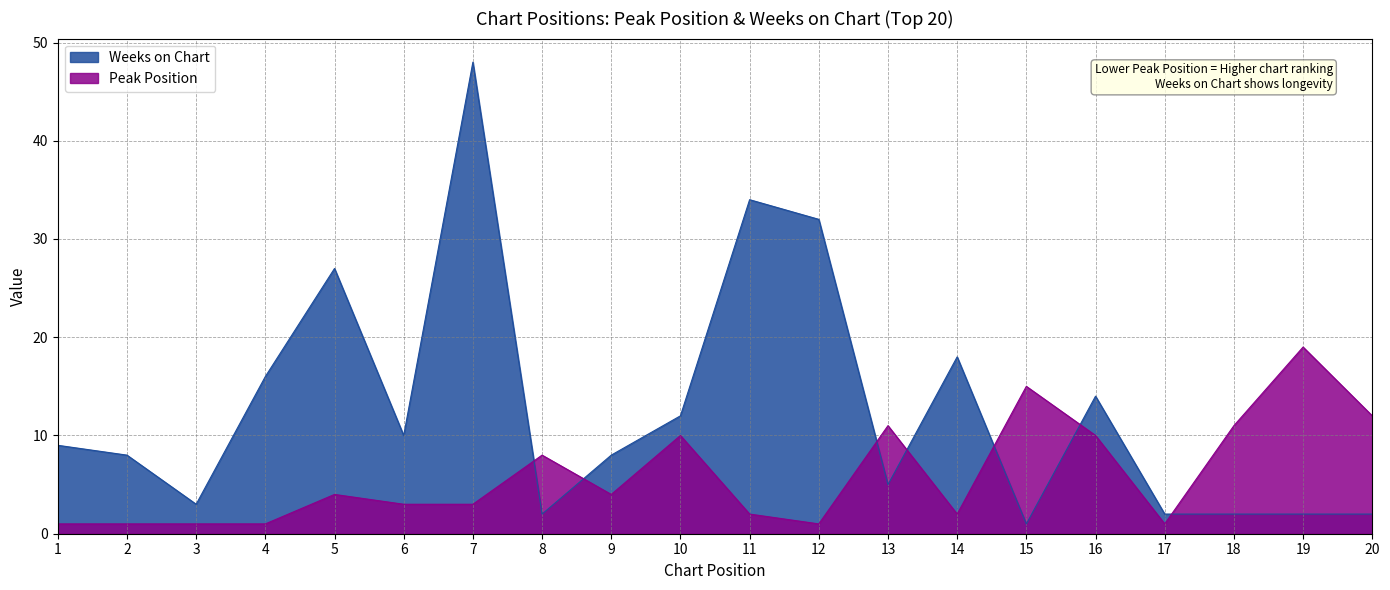

In Weeks on Chart, how many points are higher than both neighbors (excluding endpoints)?

5